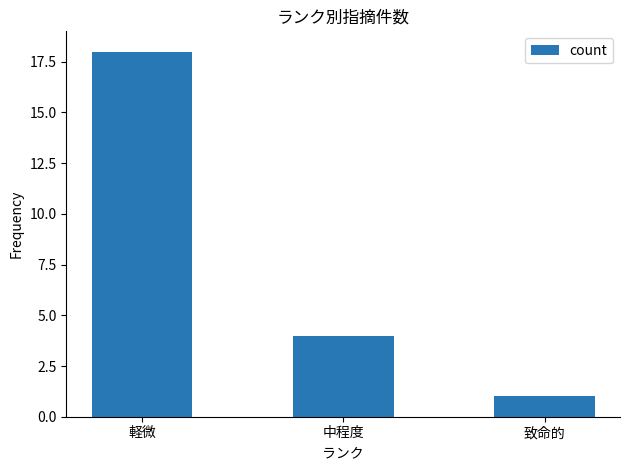

How many data points does each series have?

3